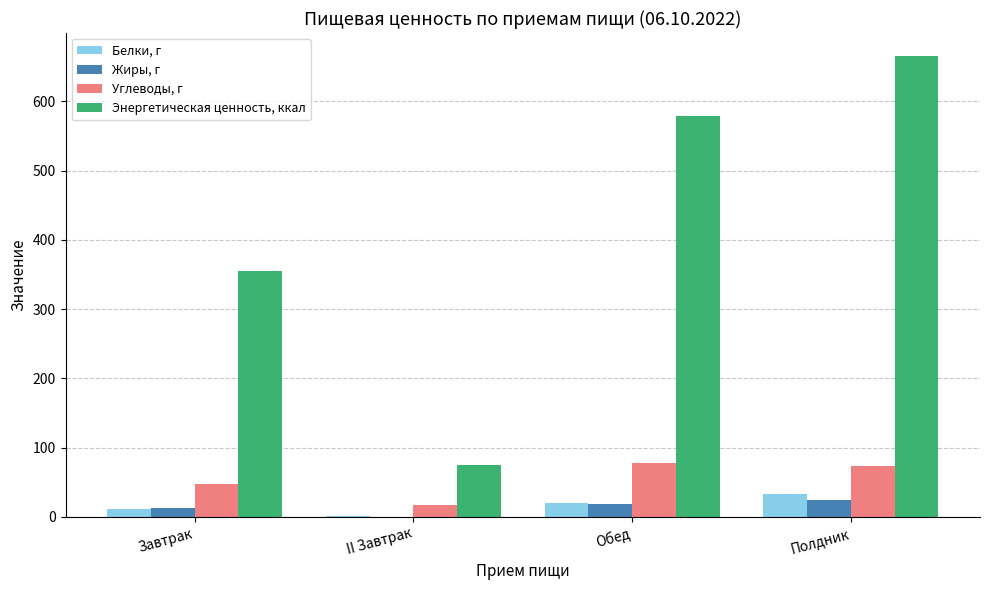

Is the value of Энергетическая ценность, ккал at Завтрак greater than the value of Жиры, г at Обед?

Yes